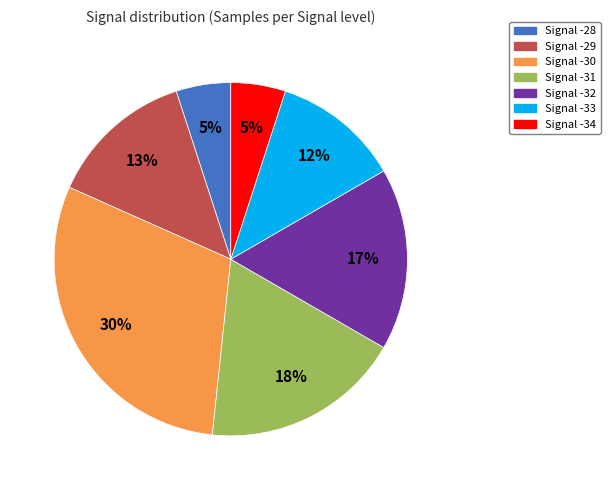

Is there any slice that represents more than half of the pie?

No